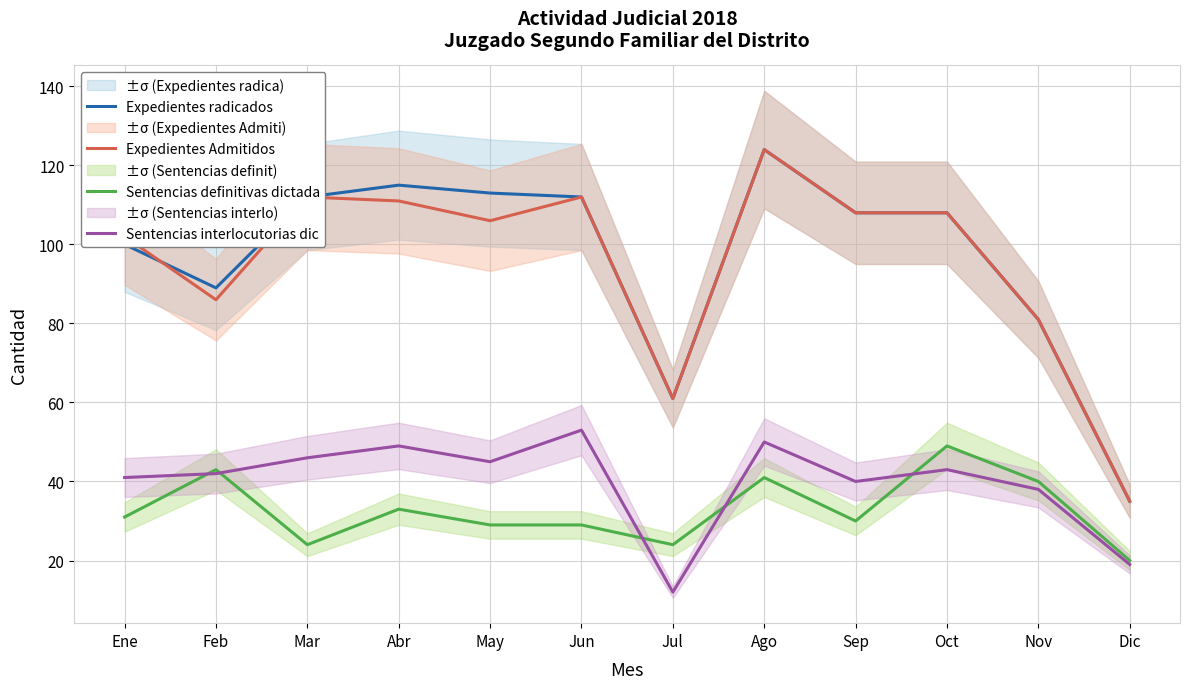

Where is Expedientes radicados nearest to the value 79?

Nov